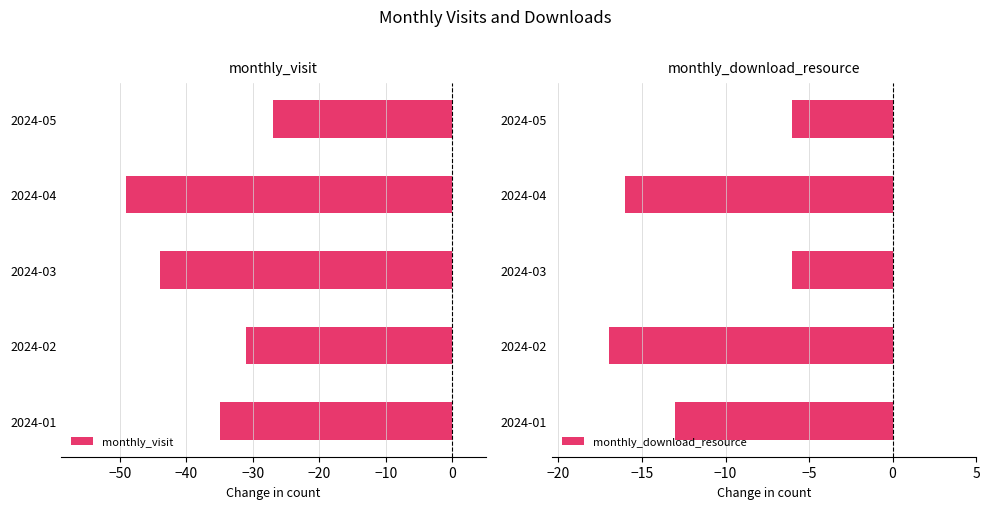

What is the minimum value for monthly_download_resource?

-17